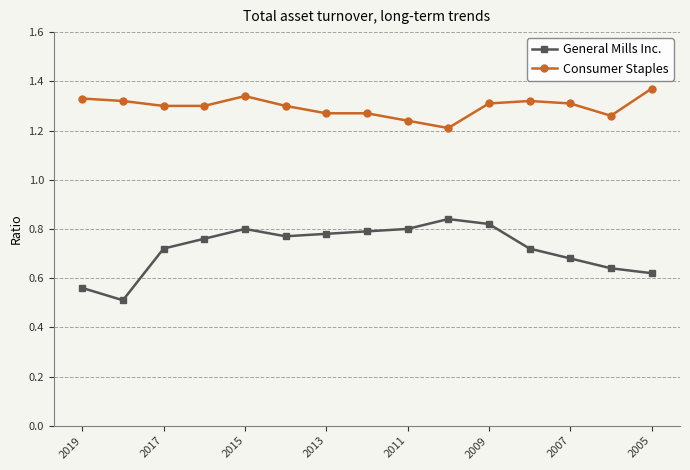

Which series has the largest range (max minus min)?

General Mills Inc.